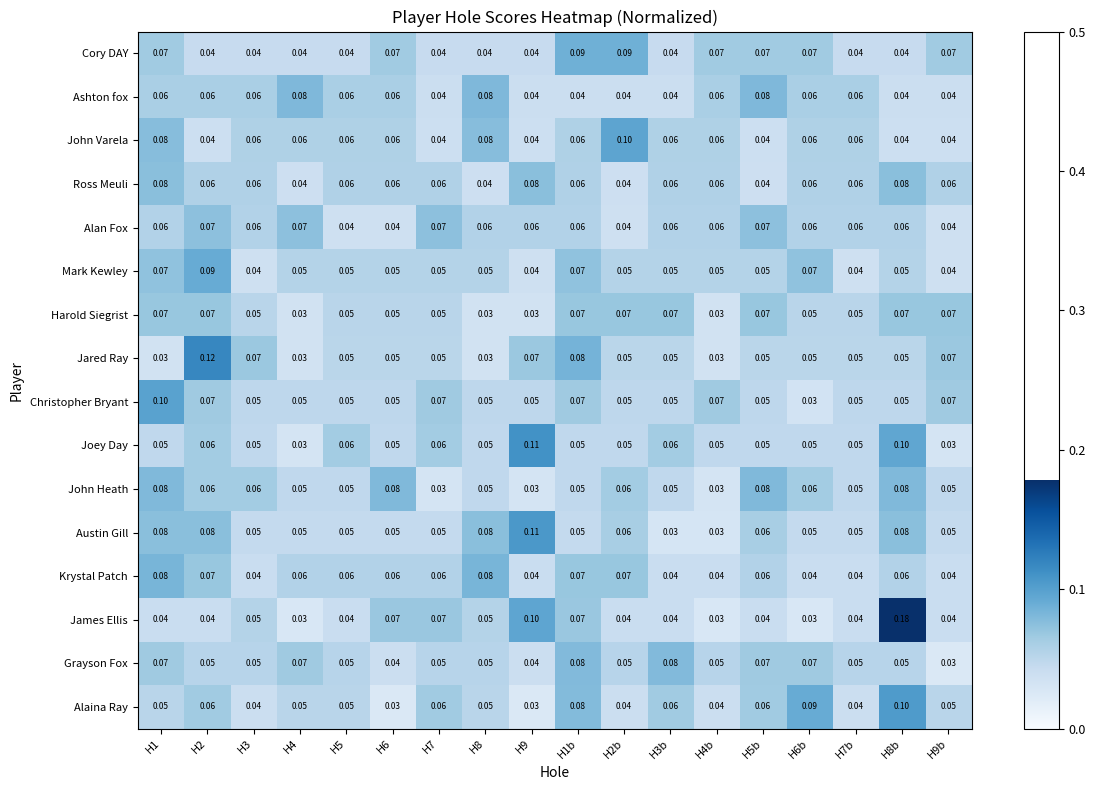

Between H1 and H1b, which series saw the biggest shift?

Jared Ray